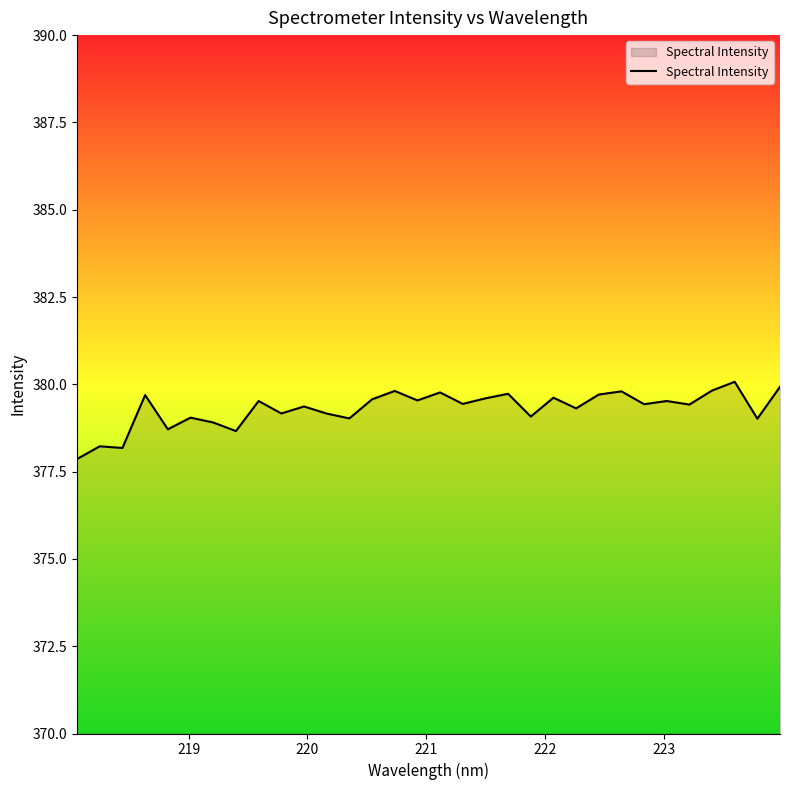

What is the difference between the maximum and minimum values?

2.2